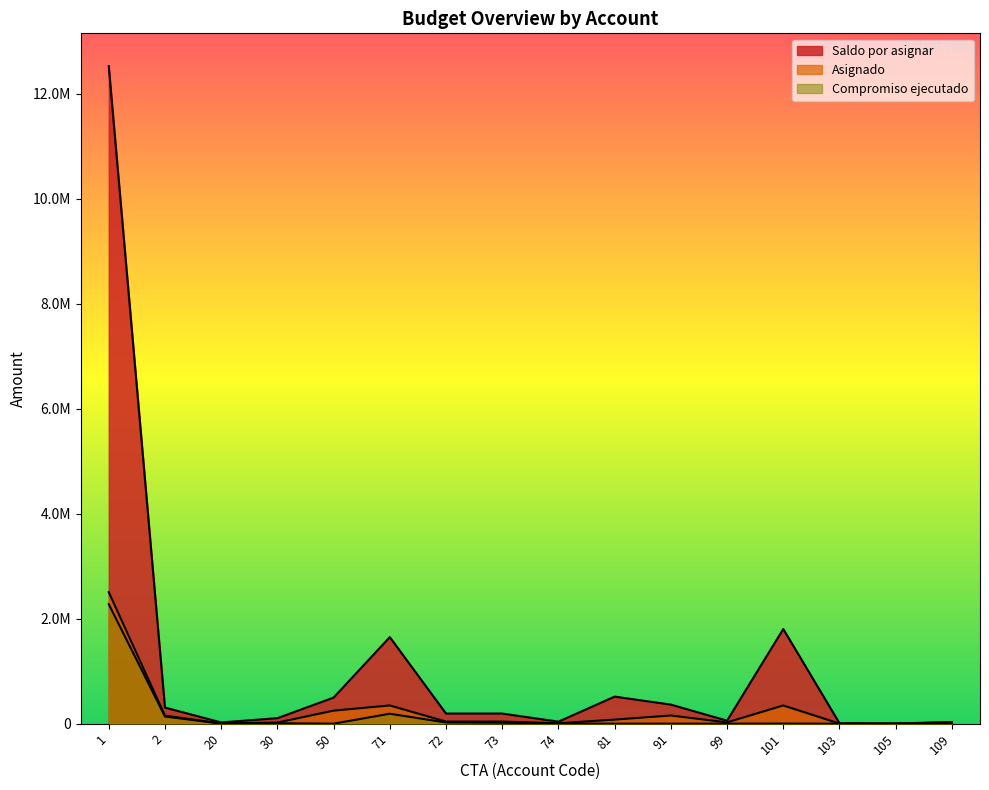

At which label does Compromiso ejecutado reach its peak?

1